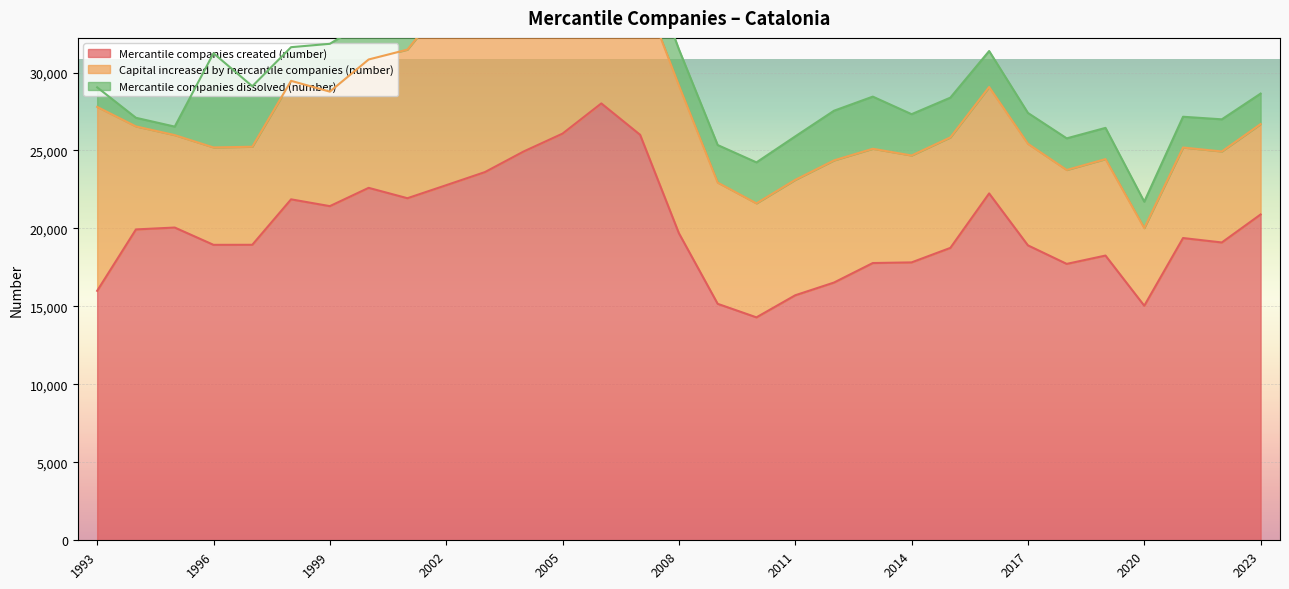

At how many categories does at least one series exceed 10410?

31